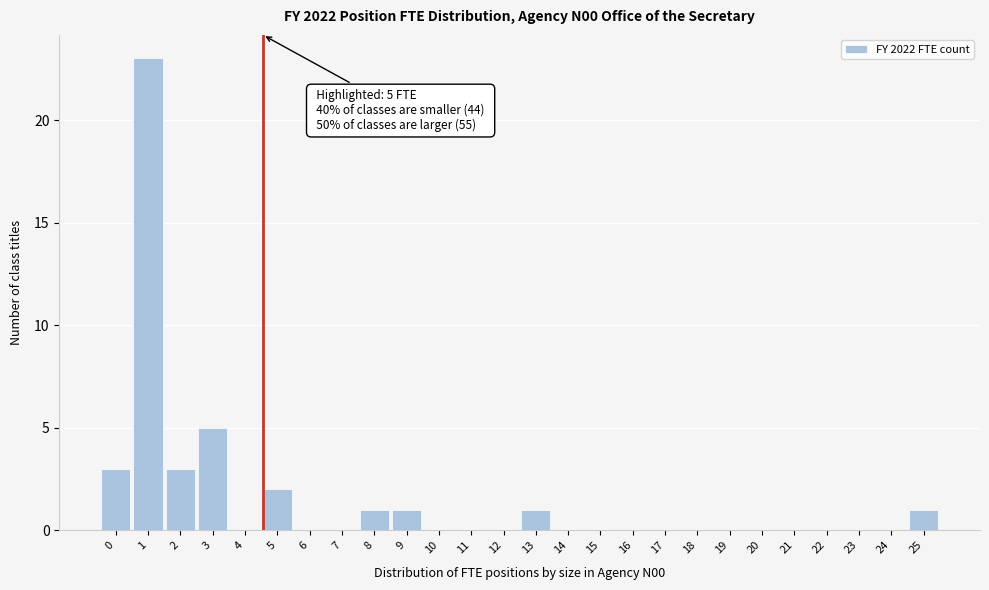

Reading right to left, extract all data points from this chart.

25=1	24=0	23=0	22=0	21=0	20=0	19=0	18=0	17=0	16=0	15=0	14=0	13=1	12=0	11=0	10=0	9=1	8=1	7=0	6=0	5=2	4=0	3=5	2=3	1=23	0=3